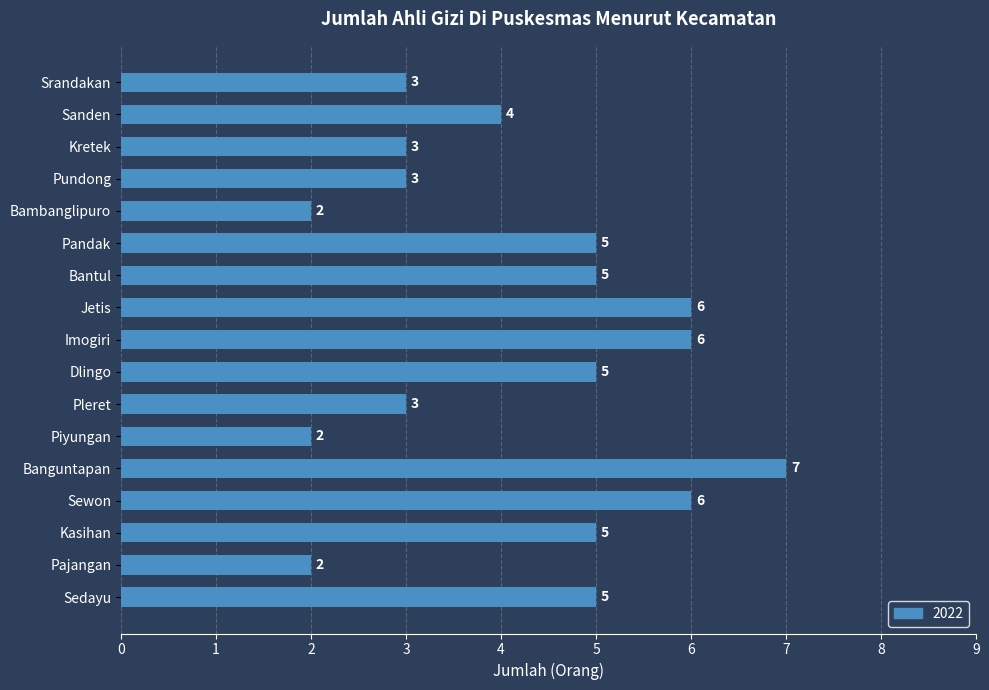

Count the values in the range 3 to 5.

10